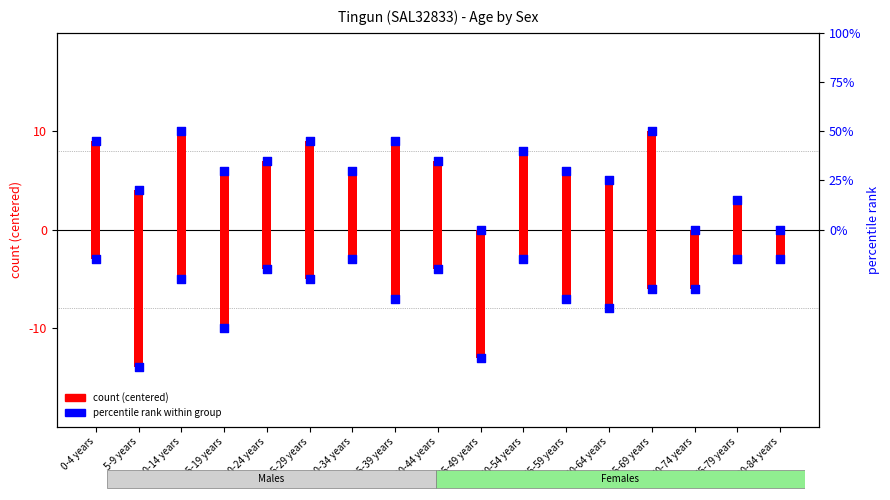

Which series has the largest Y range (max minus min)?

Females percentile